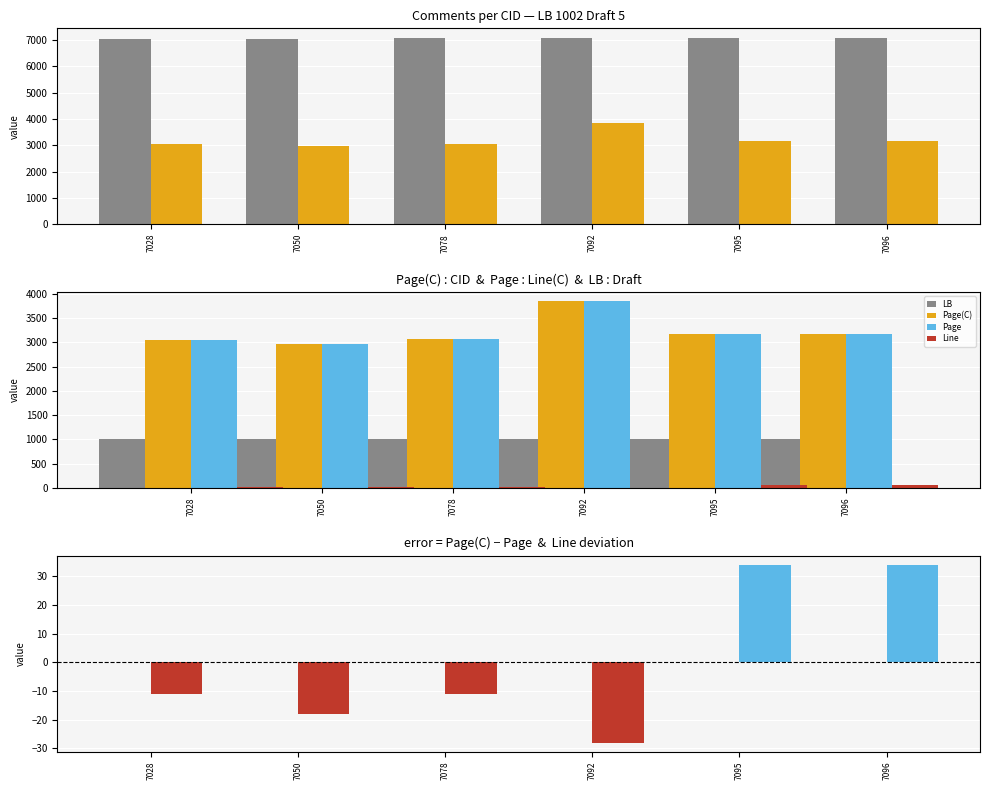

Where is Page nearest to the value 3407?

7095